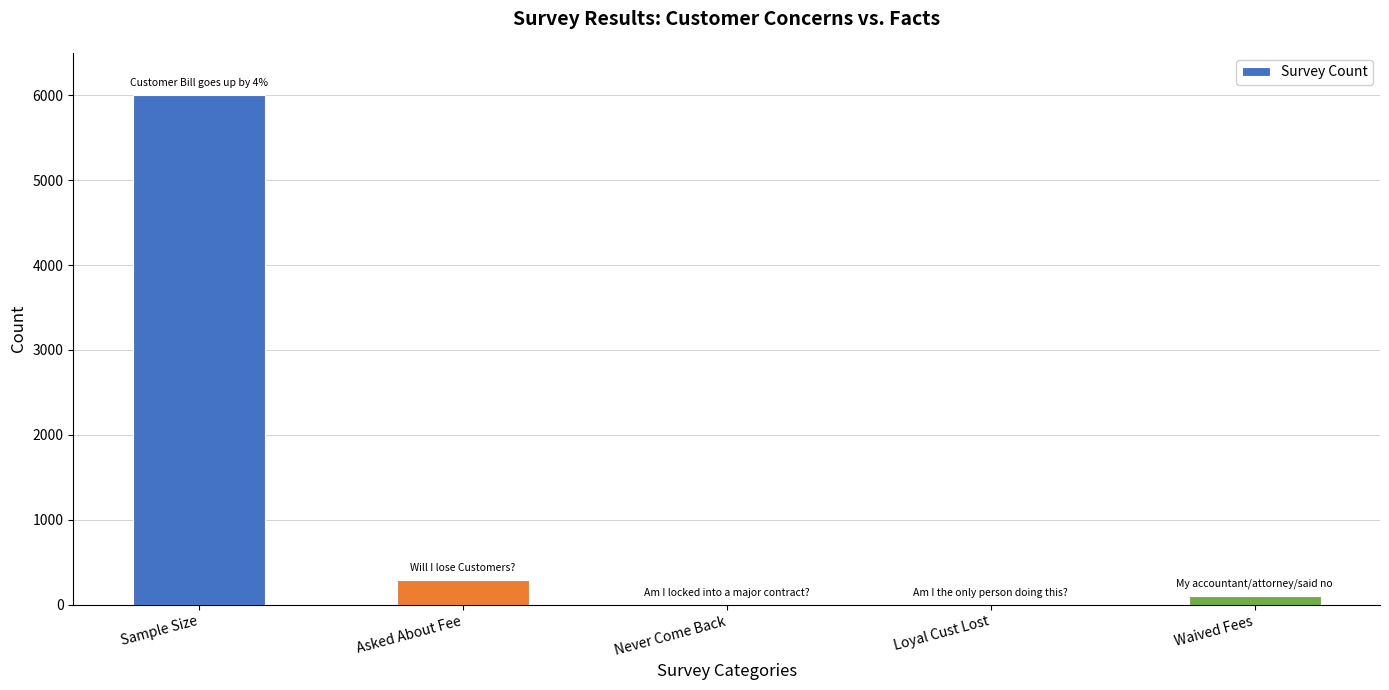

Where is the data nearest to the value 3000?

Asked About Fee